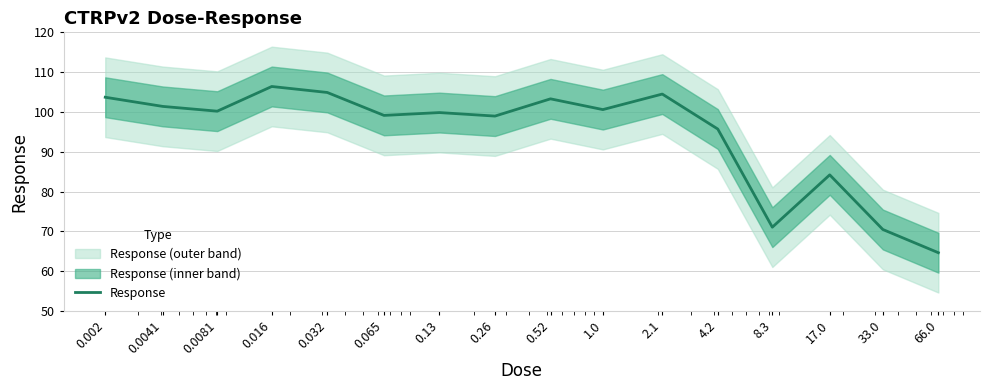

Count the number of values greater than 100.

8